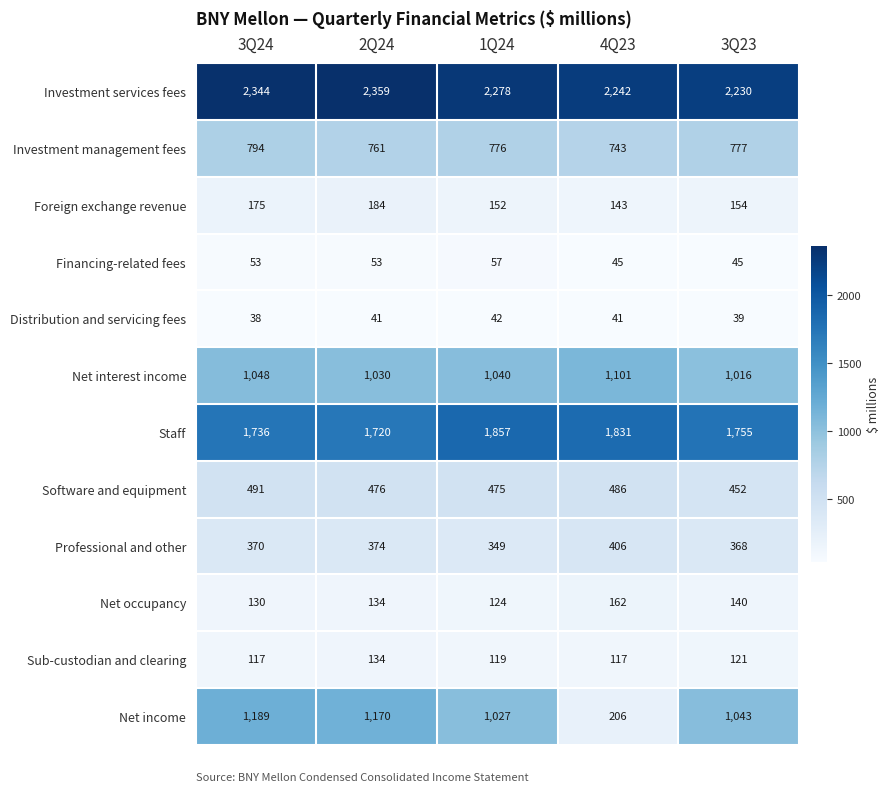

Which category has the highest value across all series?

2Q24